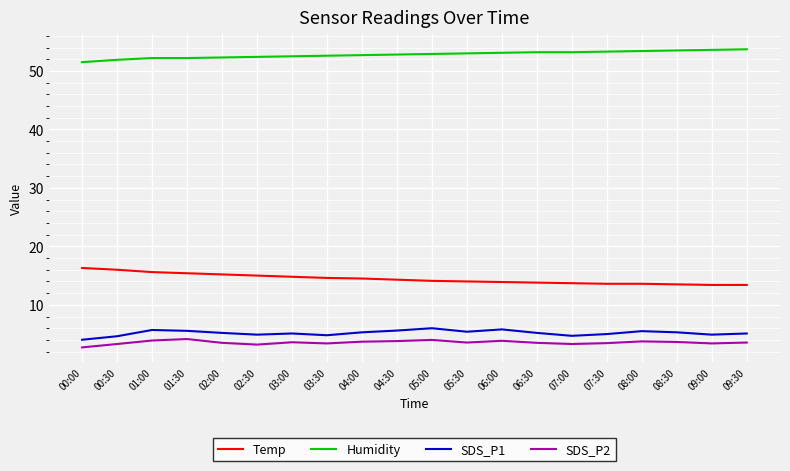

True or false: Temp and SDS_P2 intersect in this chart.

False